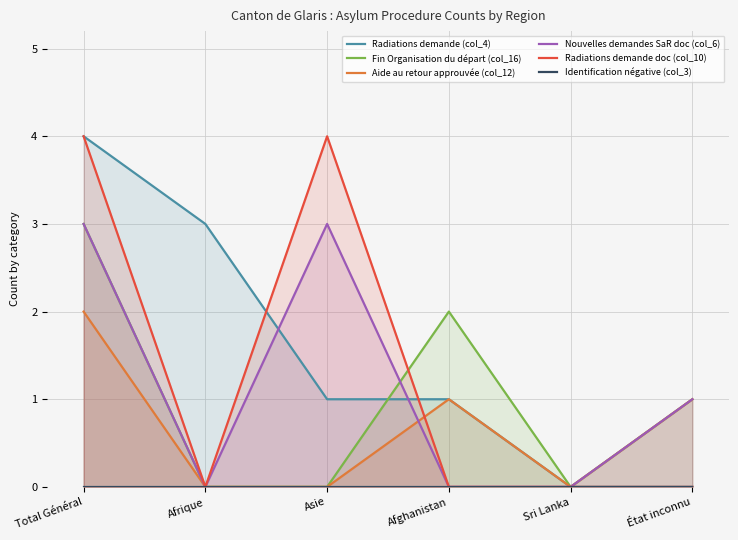

At which label does Radiations demande doc (col_10) reach its minimum?

Afrique